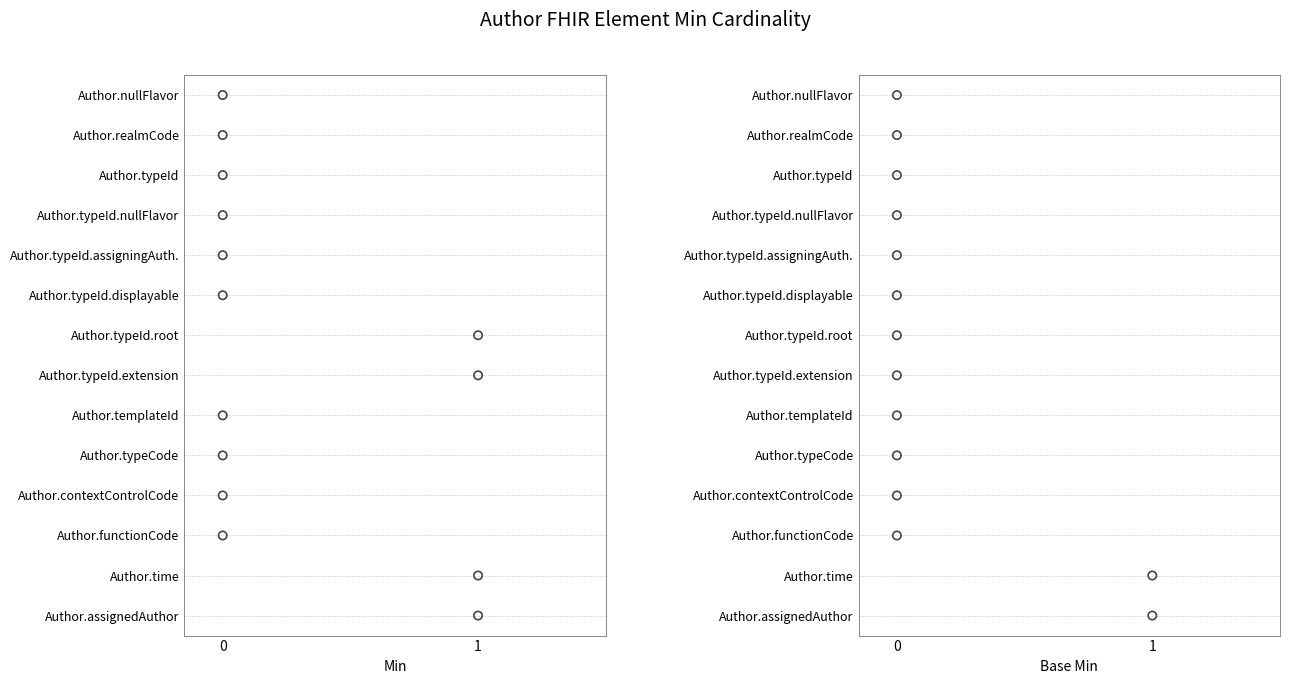

Which series has the largest total across all categories?

Min